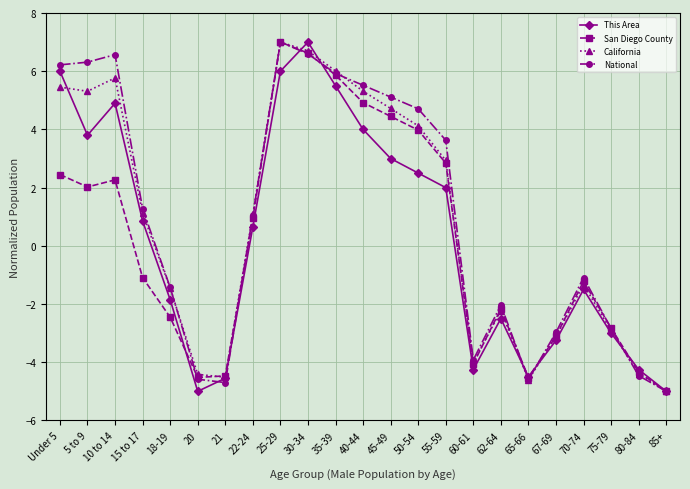

The California series shows 4.7 at 45-49. True or false?

True